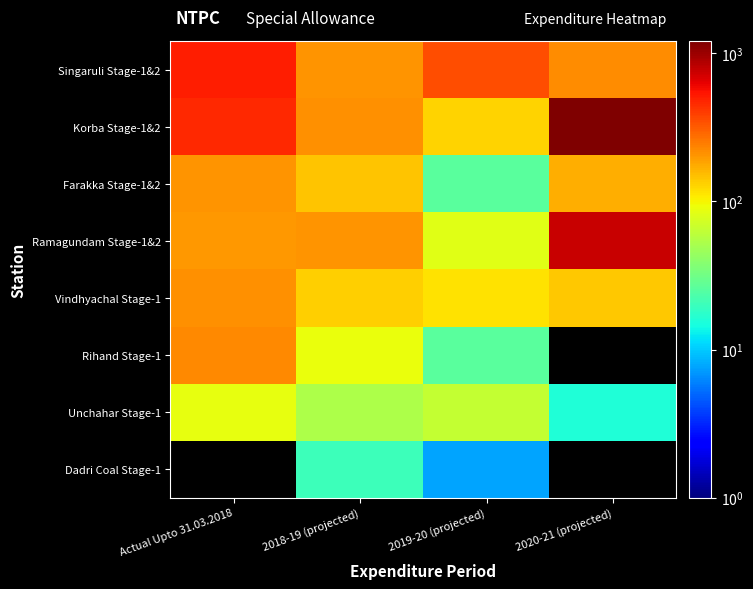

Rank the series by their maximum value, from highest to lowest.

Korba Stage-1&2, Ramagundam Stage-1&2, Singaruli Stage-1&2, Rihand Stage-1, Farakka Stage-1&2, Unchahar Stage-1, Dadri Coal Stage-1, Vindhyachal Stage-1